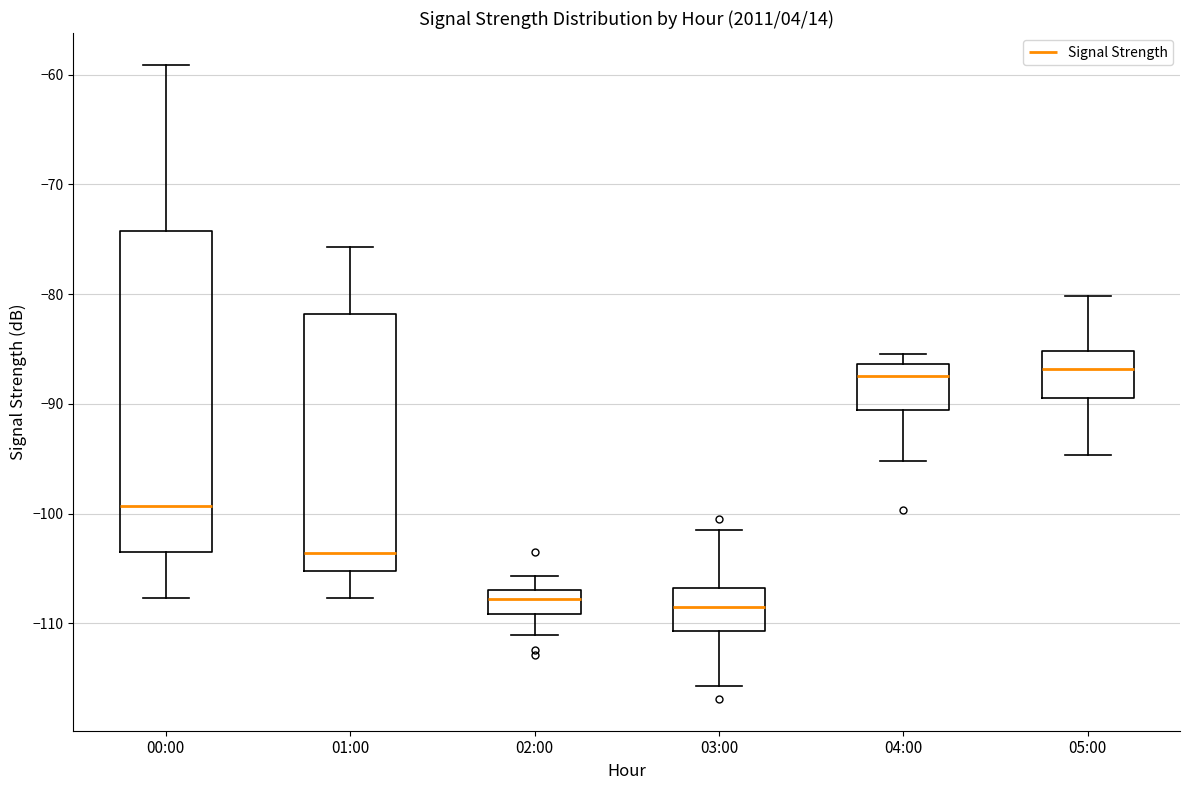

Comparing the boxes themselves (not the whiskers), which one is the tallest?

00:00